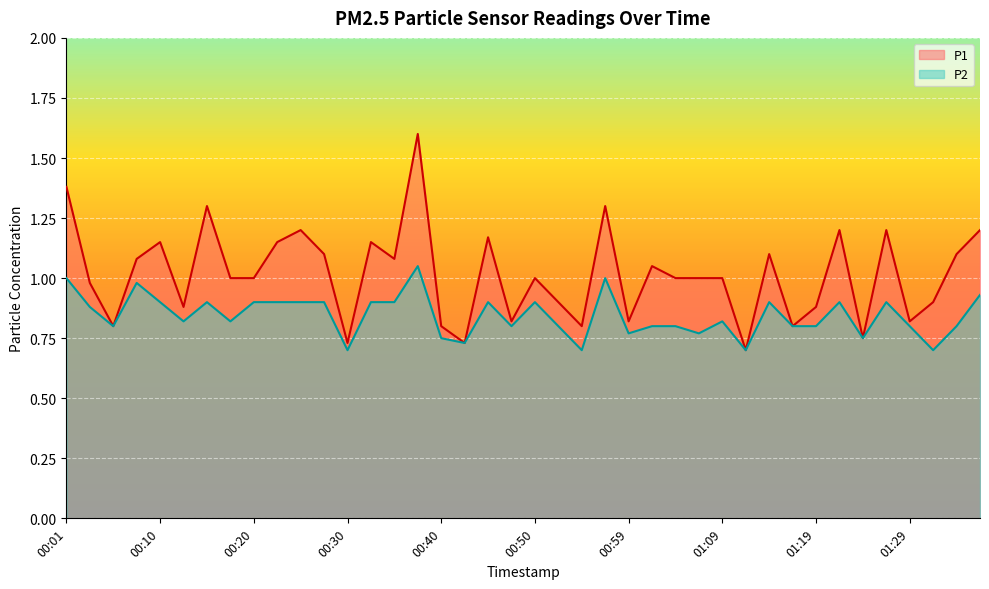

What value does the P1 series have at 01:07?

1.0